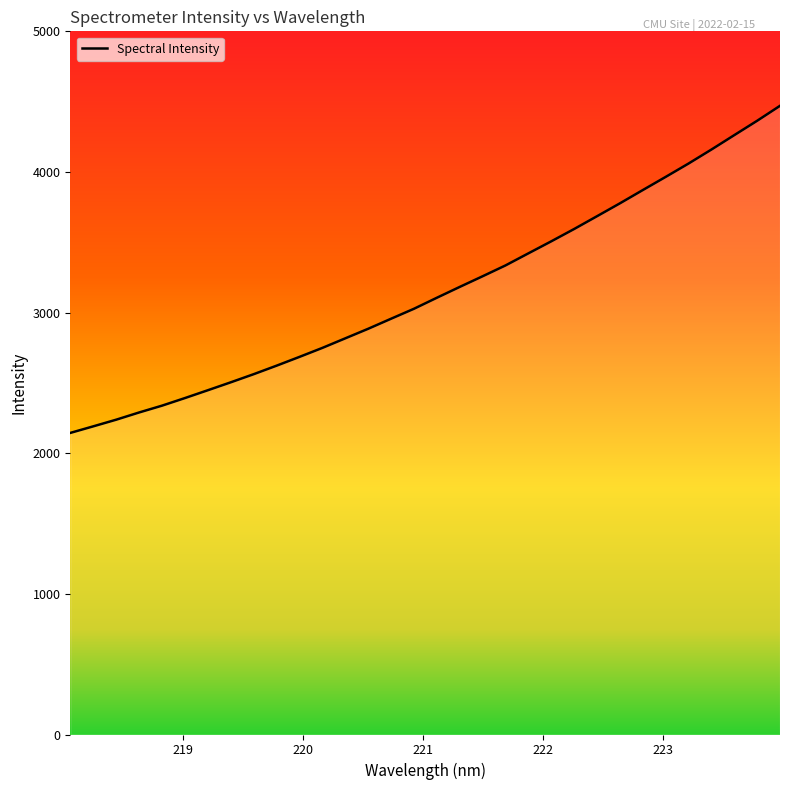

Count the number of values greater than 3105.

16